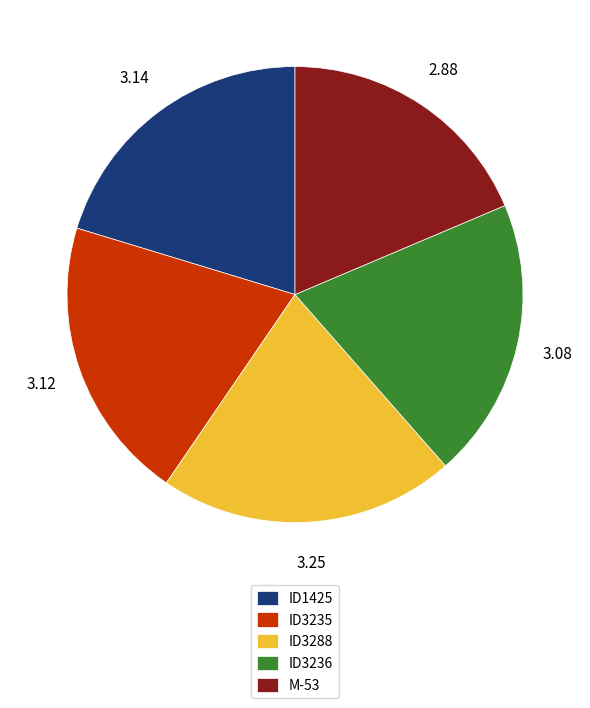

Approximately how many times larger is the value at ID1425 compared to ID3236?

1.0